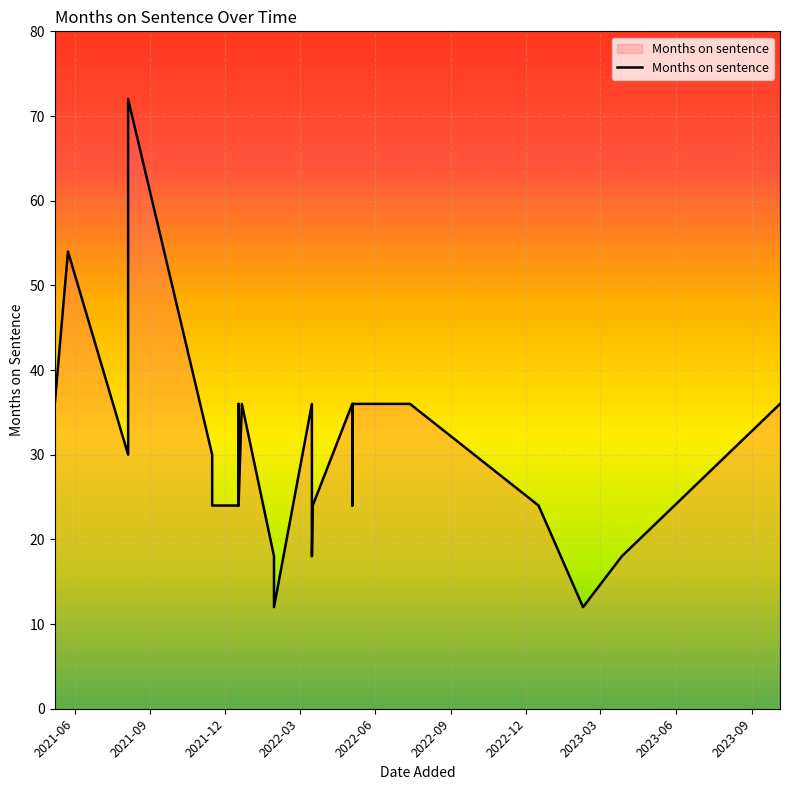

Reading left to right, what are all the values shown in this chart?

36	54	30	72	30	30	24	24	24	24	24	24	24	24	24	24	30	36	24	36	18	12	36	18	24	36	24	24	24	24	24	36	36	36	36	36	24	12	18	36